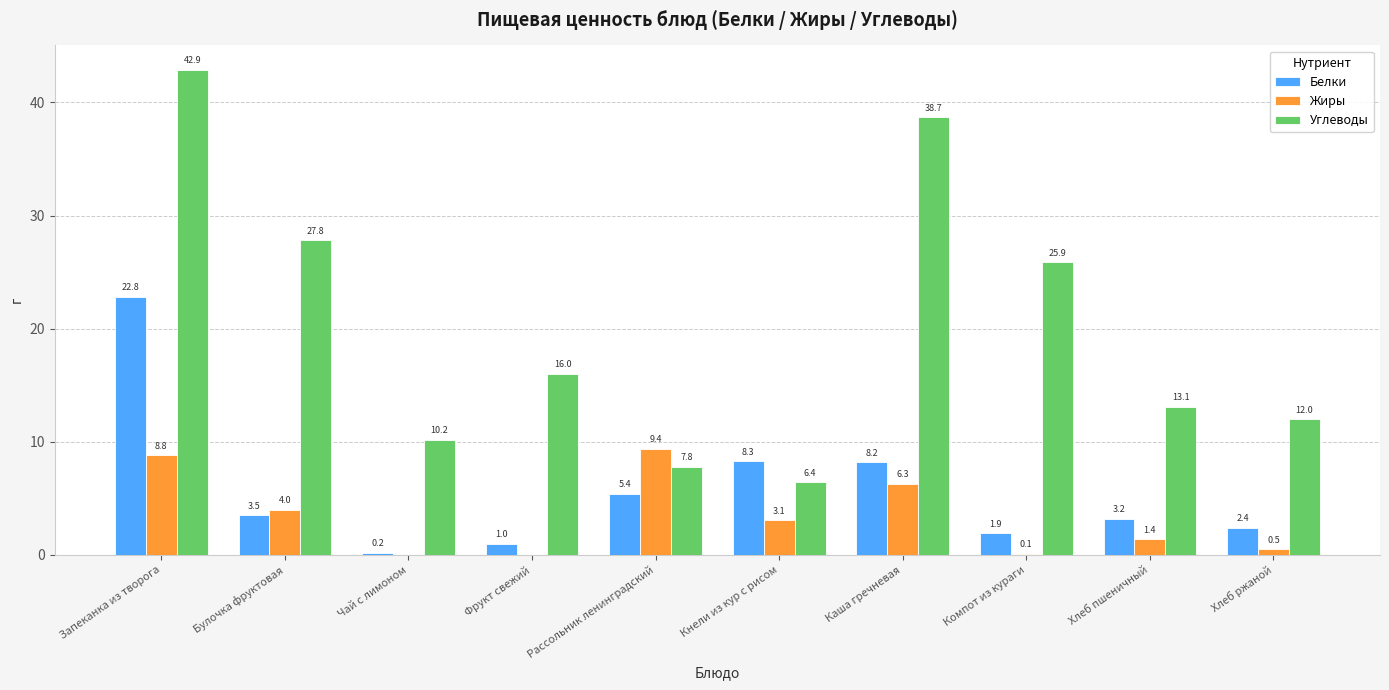

Is it true that Углеводы equals 10.0 at Компот из кураги?

False